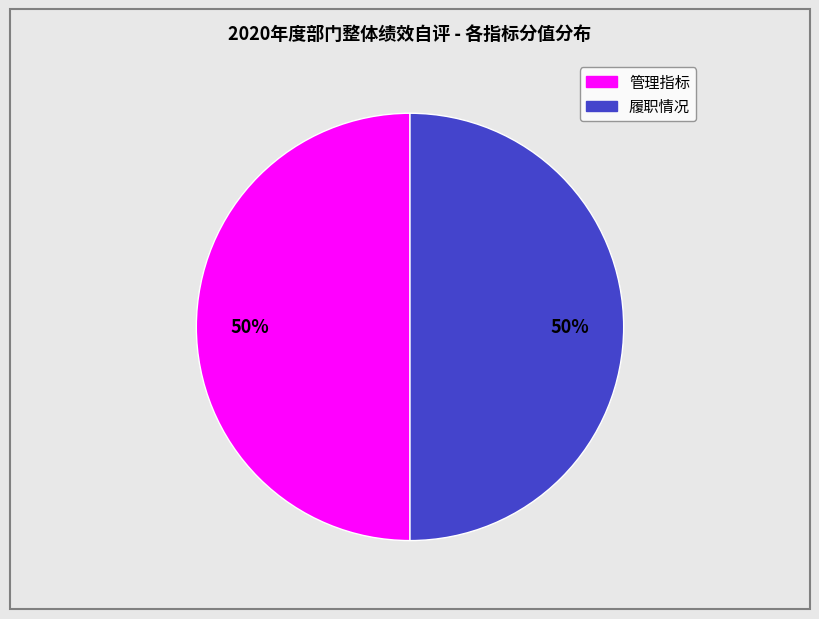

To the nearest percent, what is the average slice percentage?

50%